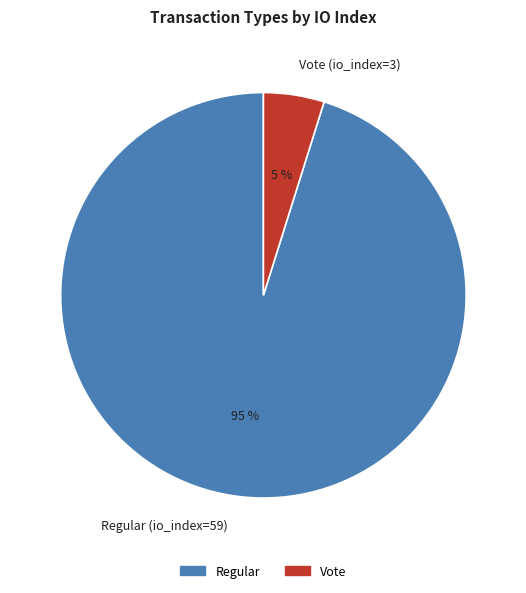

Is the sum of Regular (io_index=59) and Vote (io_index=3) greater than half?

Yes